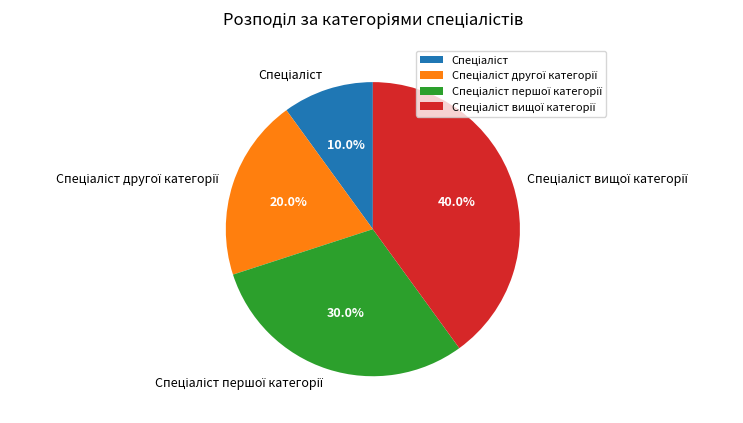

Is there any slice that represents more than half of the pie?

No